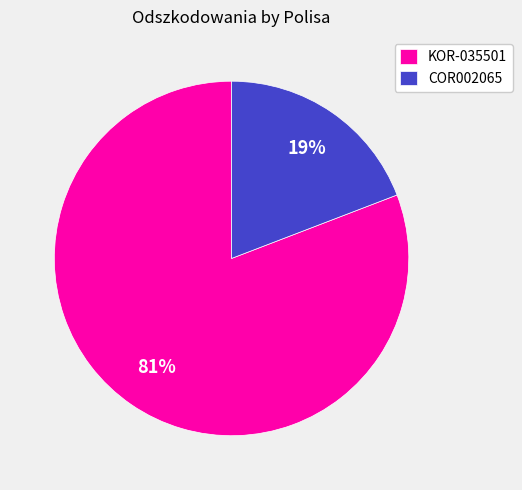

How many slices are in this pie chart?

2